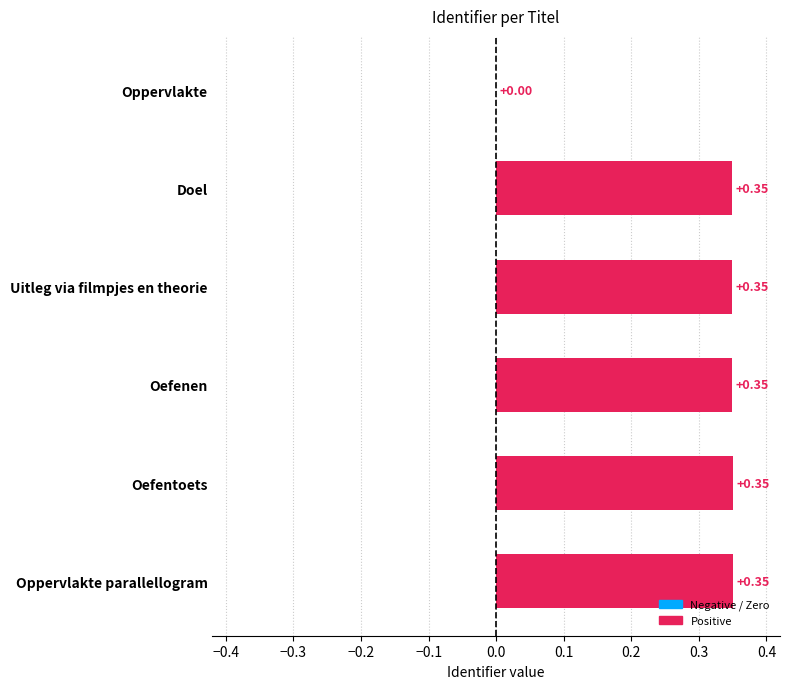

Where is the data nearest to the value 0?

Oppervlakte